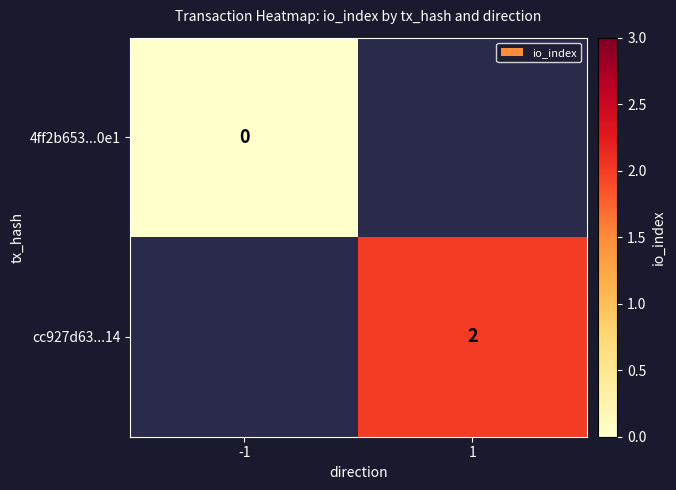

Which label corresponds to the smallest value in the chart?

-1